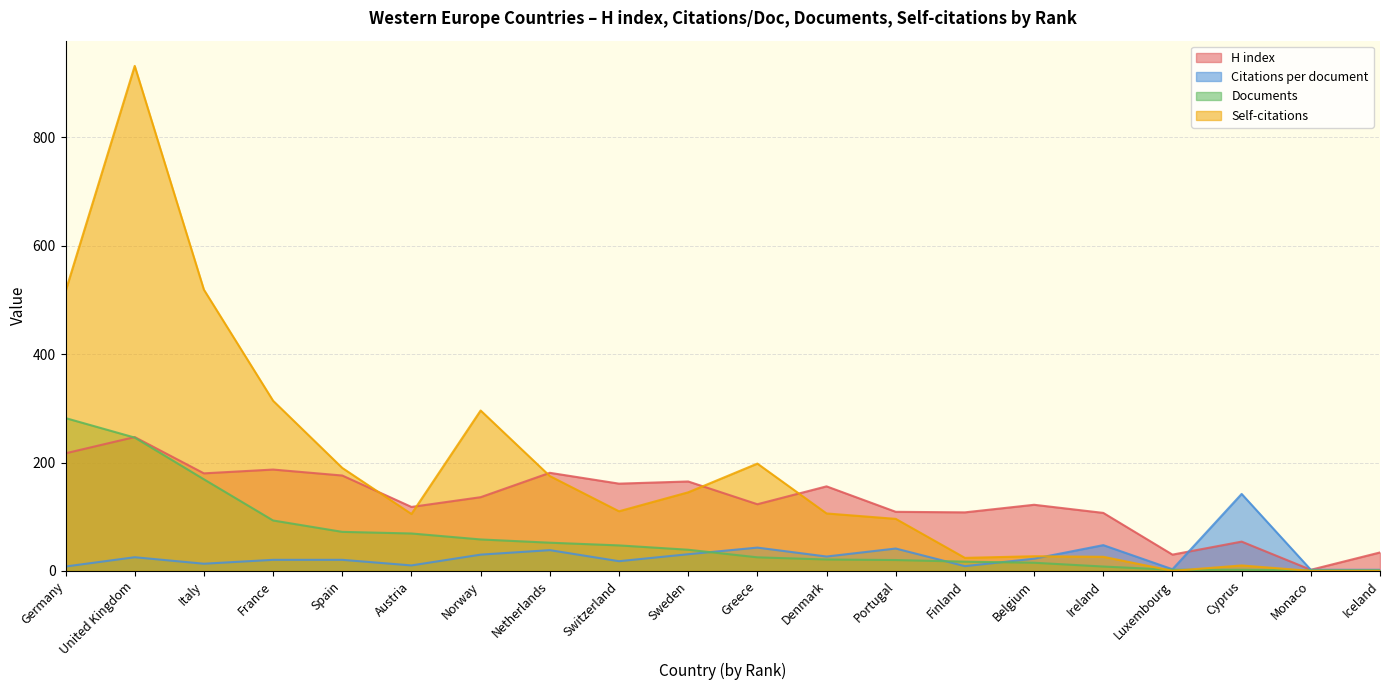

Where does the Self-citations series first go above 110?

Germany